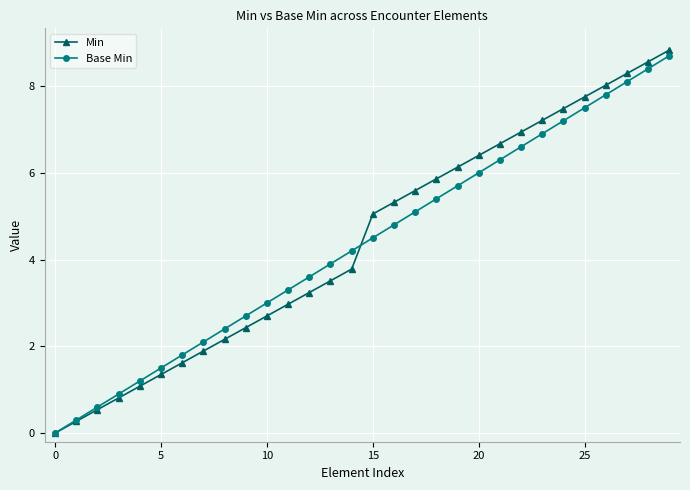

How many categories are shown in the chart?

30